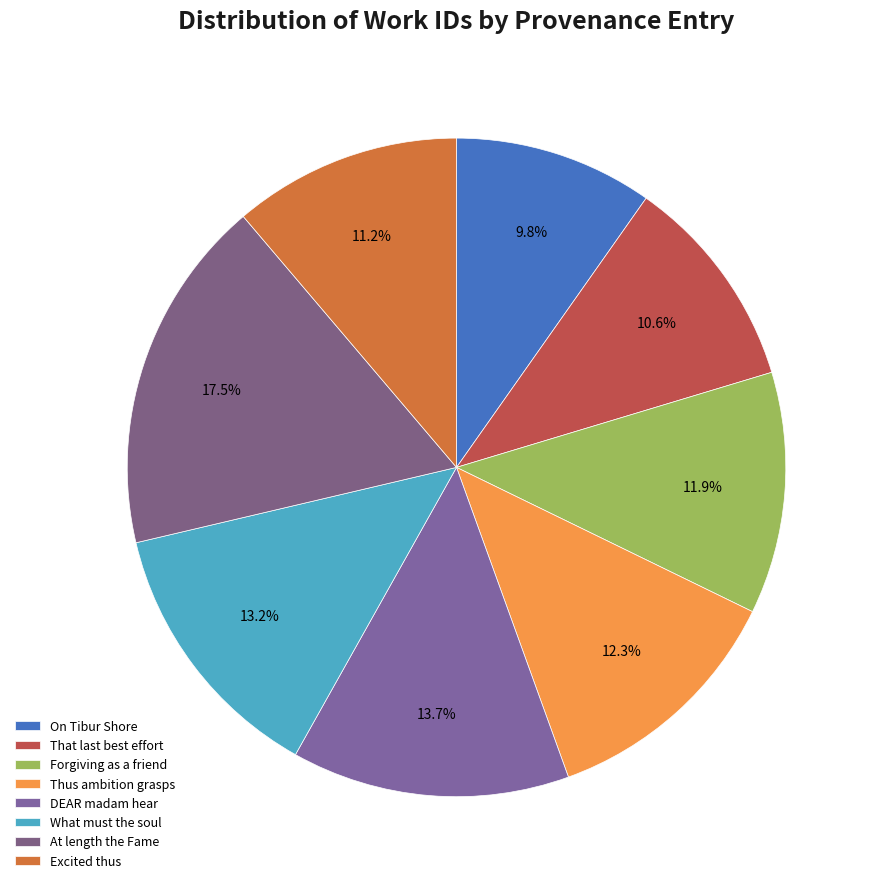

How many segments does this pie chart have?

8